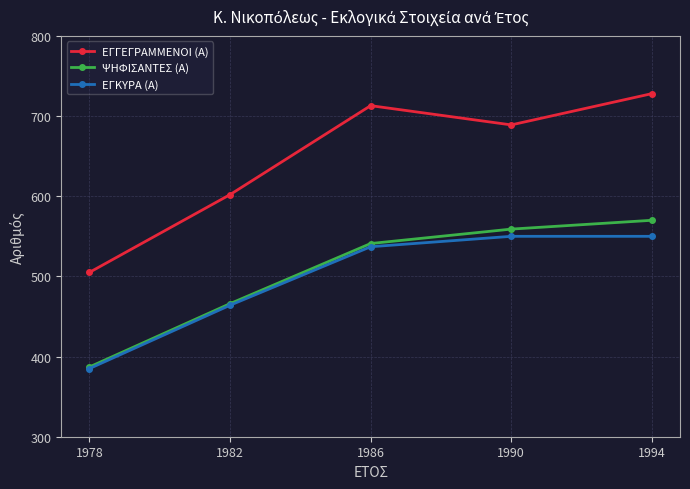

What is the total value across all series at 1990?

1798